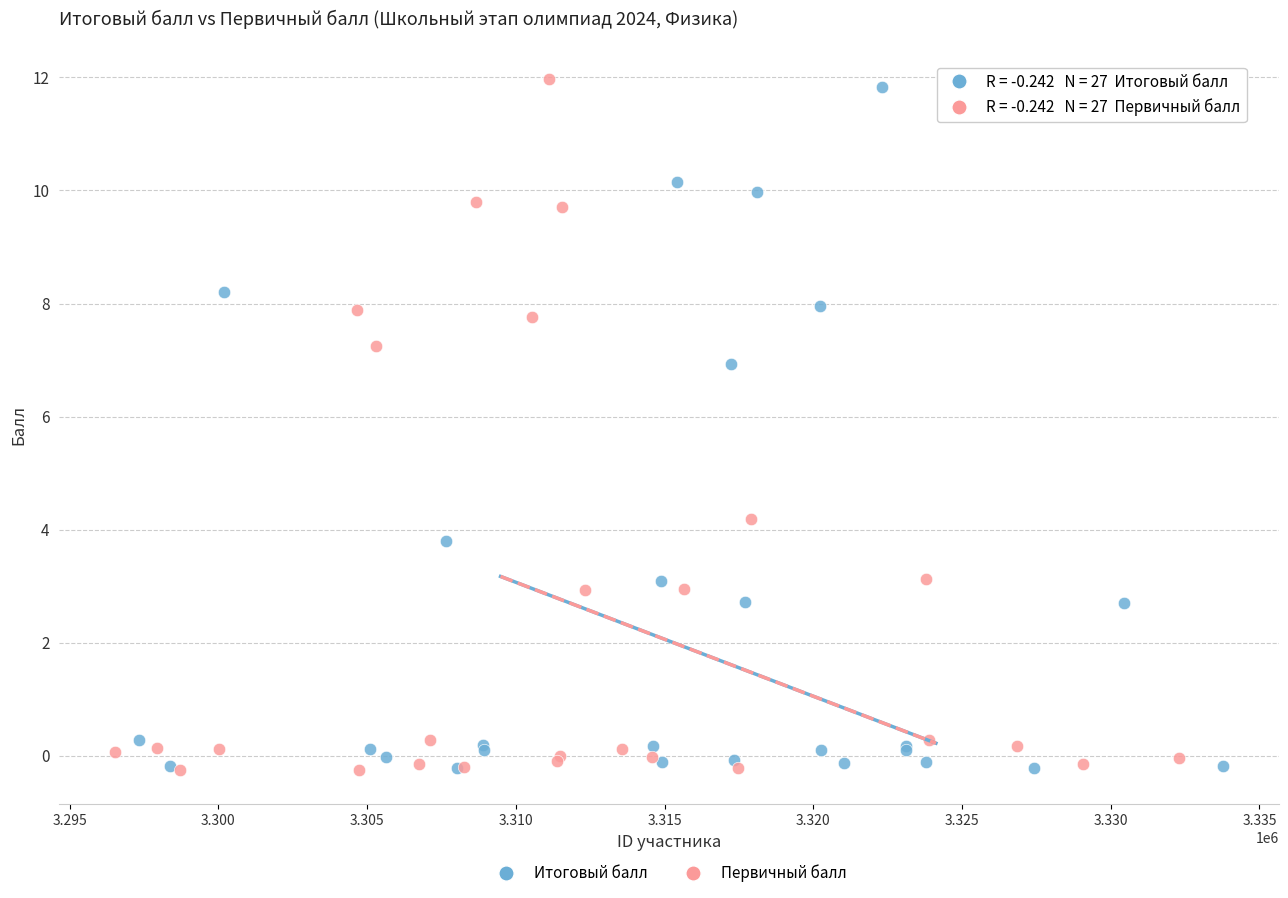

Which series contains the highest Y value?

Первичный балл